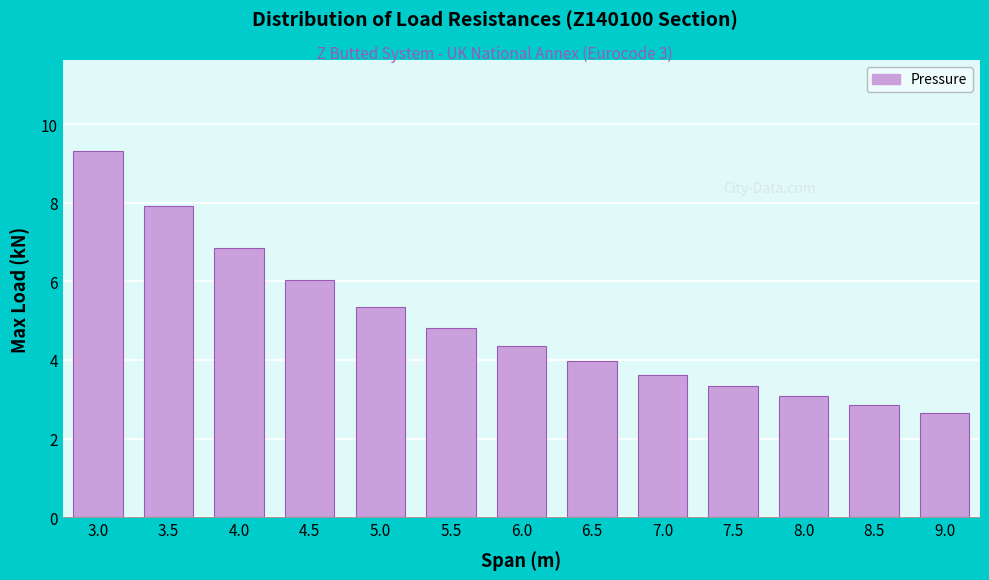

Reading left to right, transcribe all the data shown in this chart.

9.3	7.9	6.9	6.0	5.4	4.8	4.4	4.0	3.6	3.3	3.1	2.9	2.7